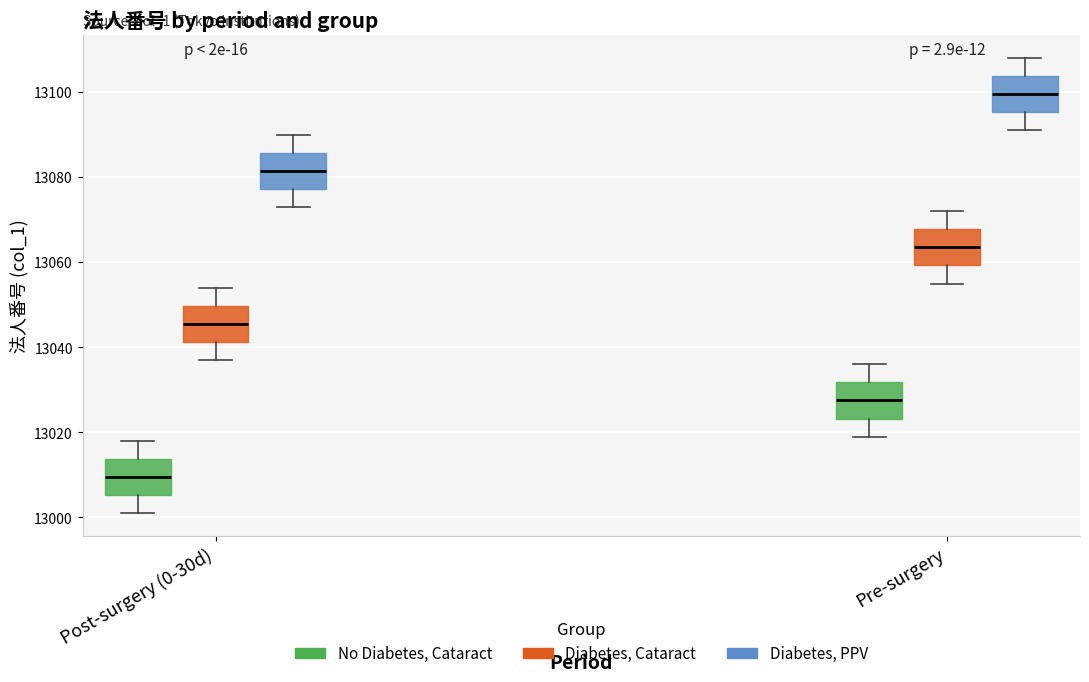

Reading left to right, read every box against the y-axis: the position of its median line, the range the box covers, and the ends of its whiskers. The values are not printed on the chart, so give them approximately, as read against the axis.

Post-surgery (0-30d) (No Diabetes, Cataract): median 13010, box 13006 to 13014, whiskers 13002 to 13018
Post-surgery (0-30d) (Diabetes, Cataract): median 13046, box 13042 to 13050, whiskers 13038 to 13054
Post-surgery (0-30d) (Diabetes, PPV): median 13082, box 13078 to 13086, whiskers 13074 to 13090
Pre-surgery (No Diabetes, Cataract): median 13028, box 13024 to 13032, whiskers 13020 to 13036
Pre-surgery (Diabetes, Cataract): median 13064, box 13060 to 13068, whiskers 13056 to 13072
Pre-surgery (Diabetes, PPV): median 13100, box 13096 to 13104, whiskers 13092 to 13108